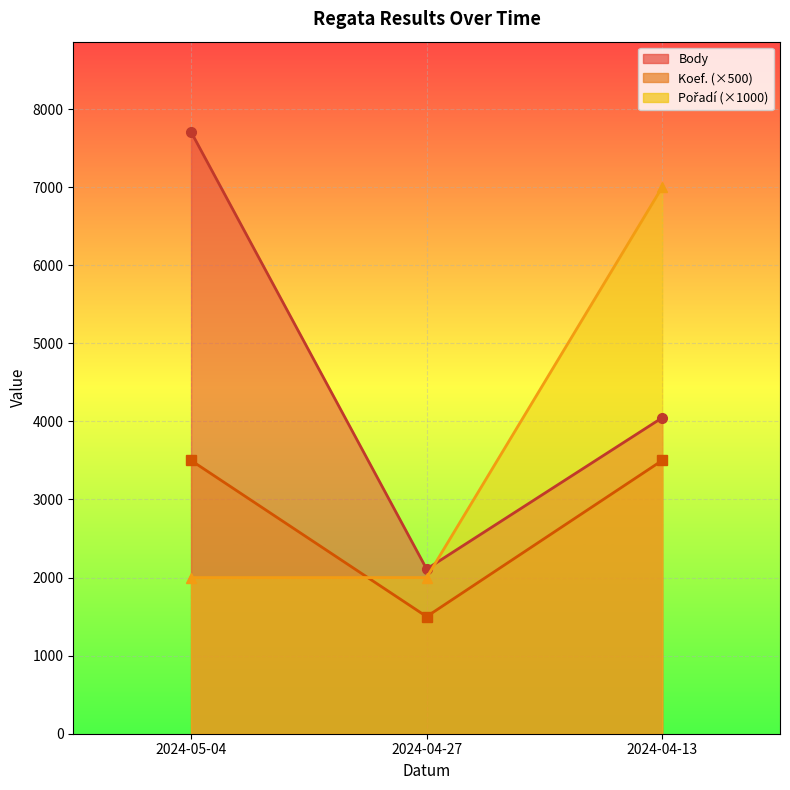

What is the sum of the Koef. values at 2024-05-04 and 2024-04-27?

5000